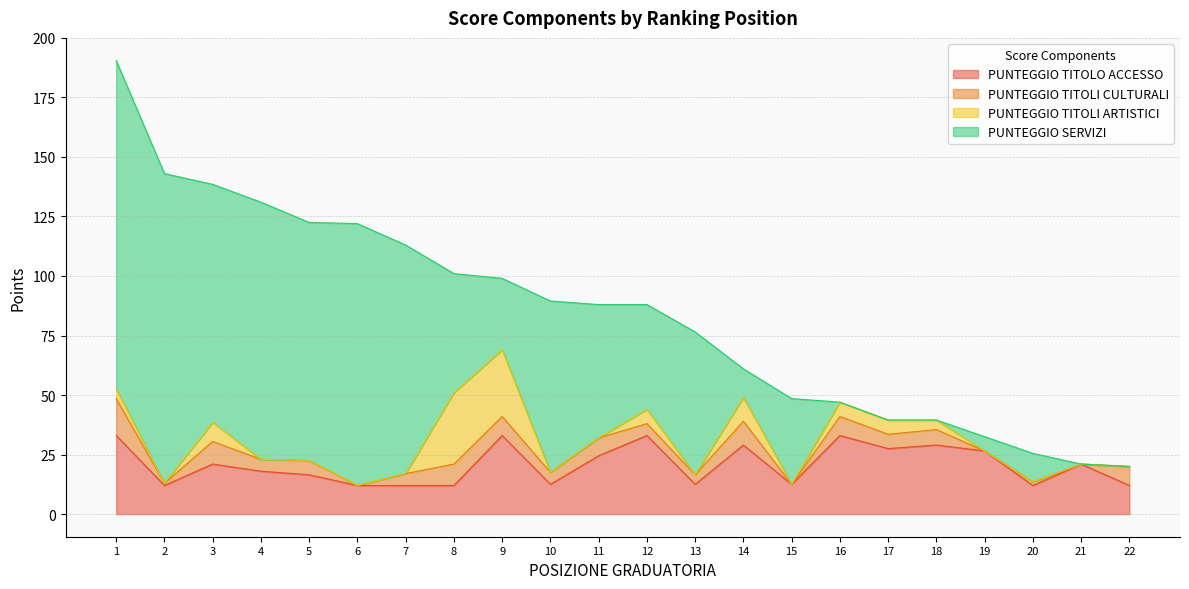

What is the average value of the PUNTEGGIO TITOLI CULTURALI series?

5.5